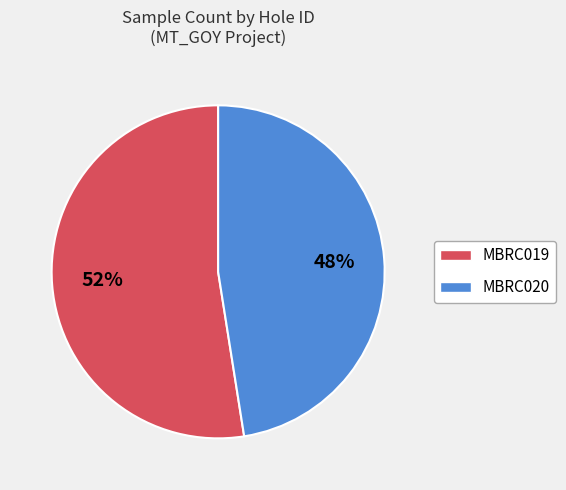

Does any single category account for the majority?

Yes